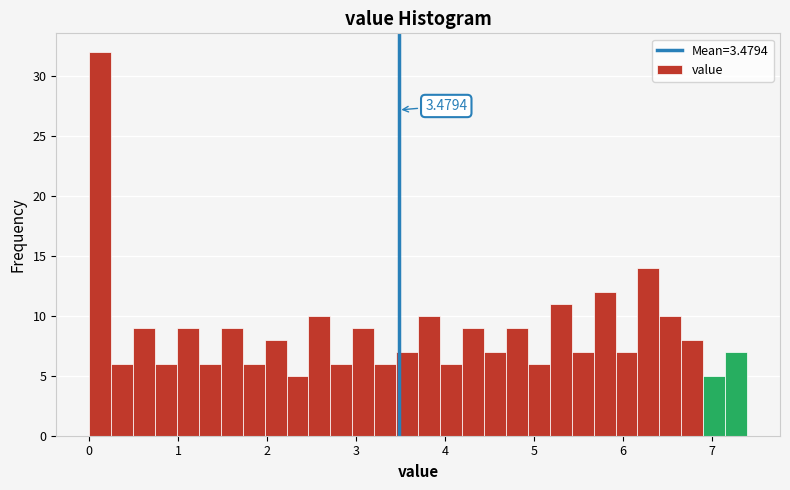

Read against the x-axis, roughly where is the centre of the tallest bar?

0.1